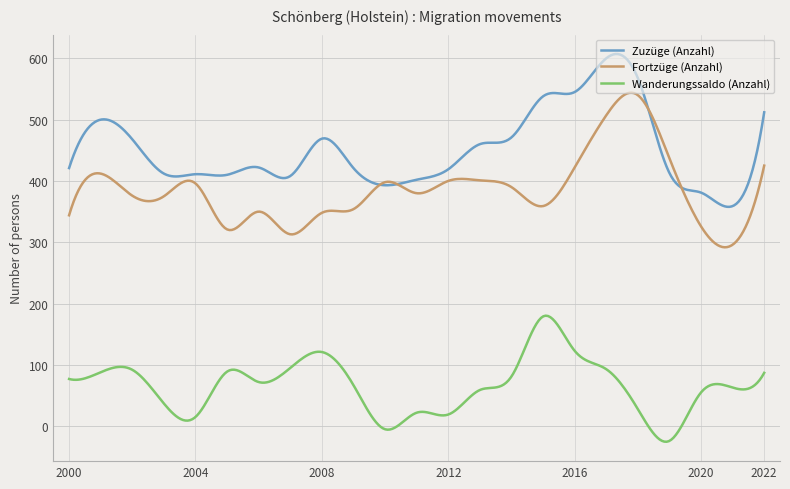

What is the highest value of the Wanderungssaldo (Anzahl) series?

180.3